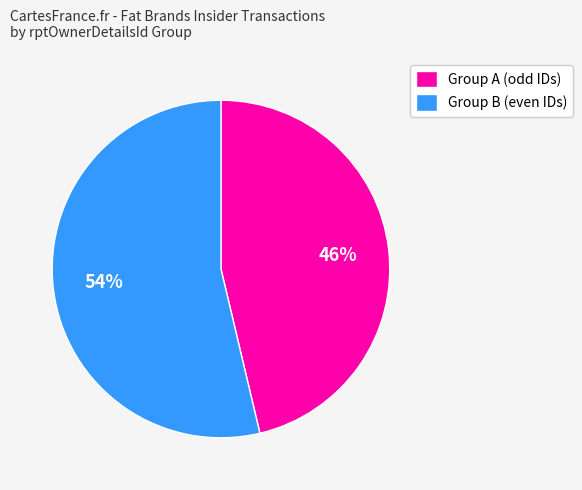

Is it true that Group B (even IDs) is 54% of the pie?

True